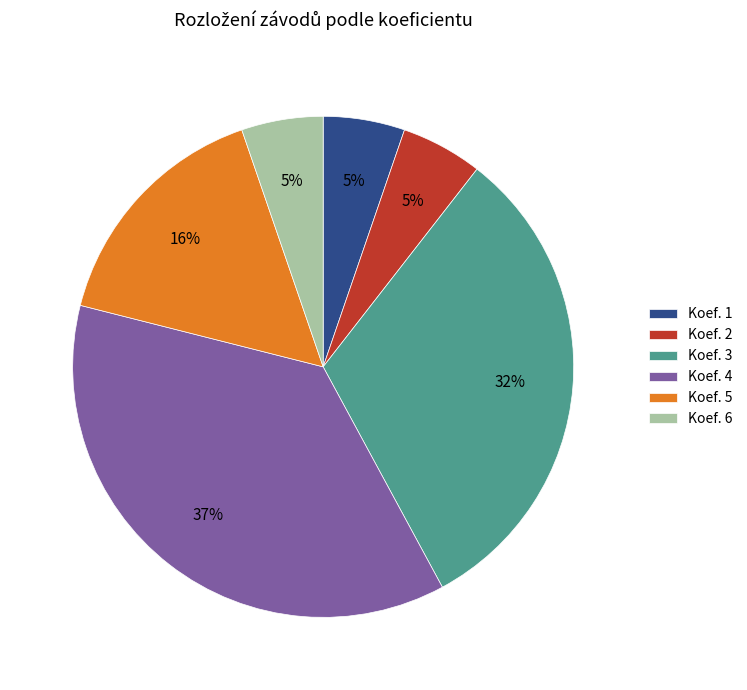

To the nearest percent, what is the average slice percentage?

17%